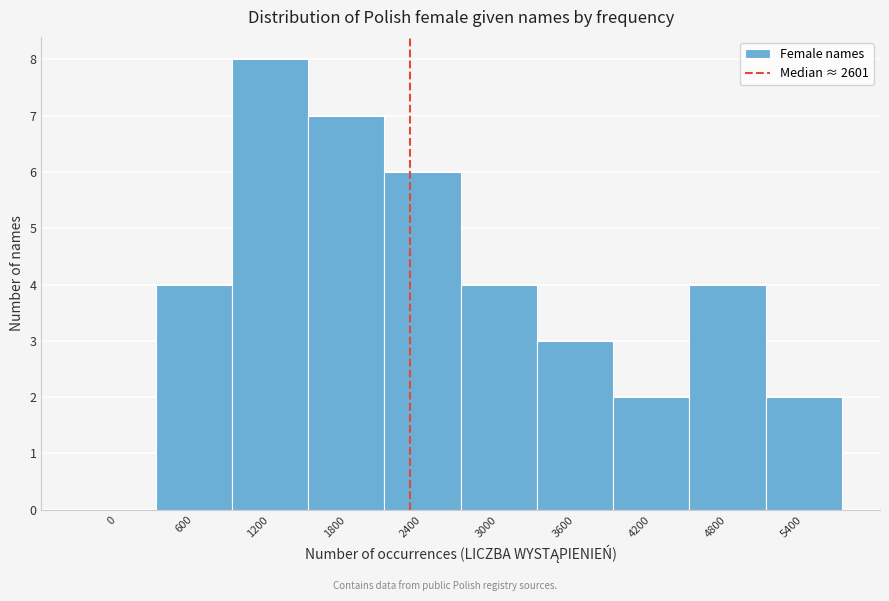

Reading left to right, transcribe all the data shown in this chart.

0=0	600=4	1200=8	1800=7	2400=6	3000=4	3600=3	4200=2	4800=4	5400=2